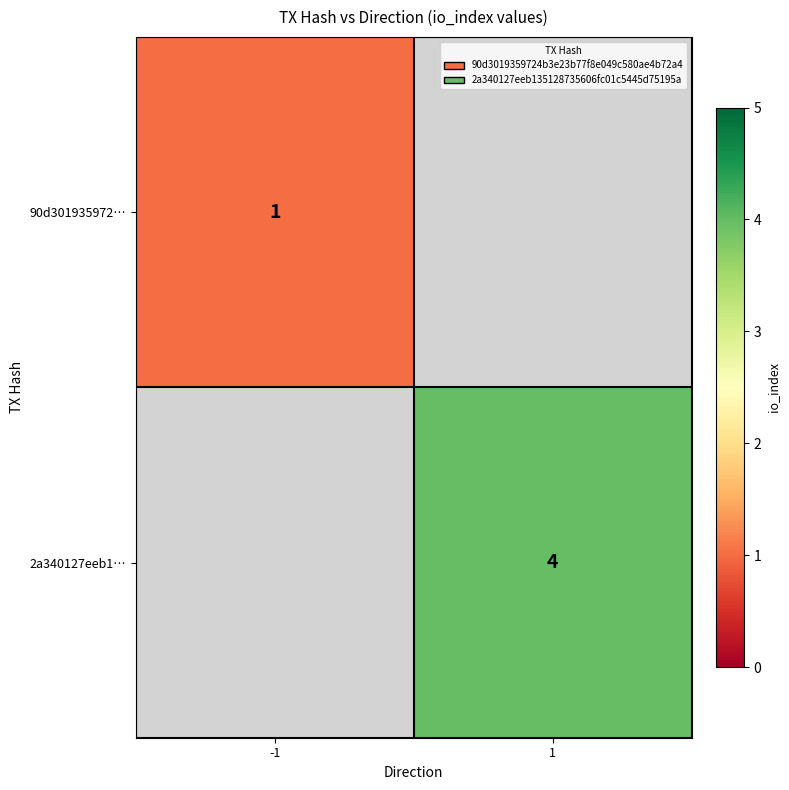

The 2a340127eeb1… series shows 1 at 1. True or false?

False